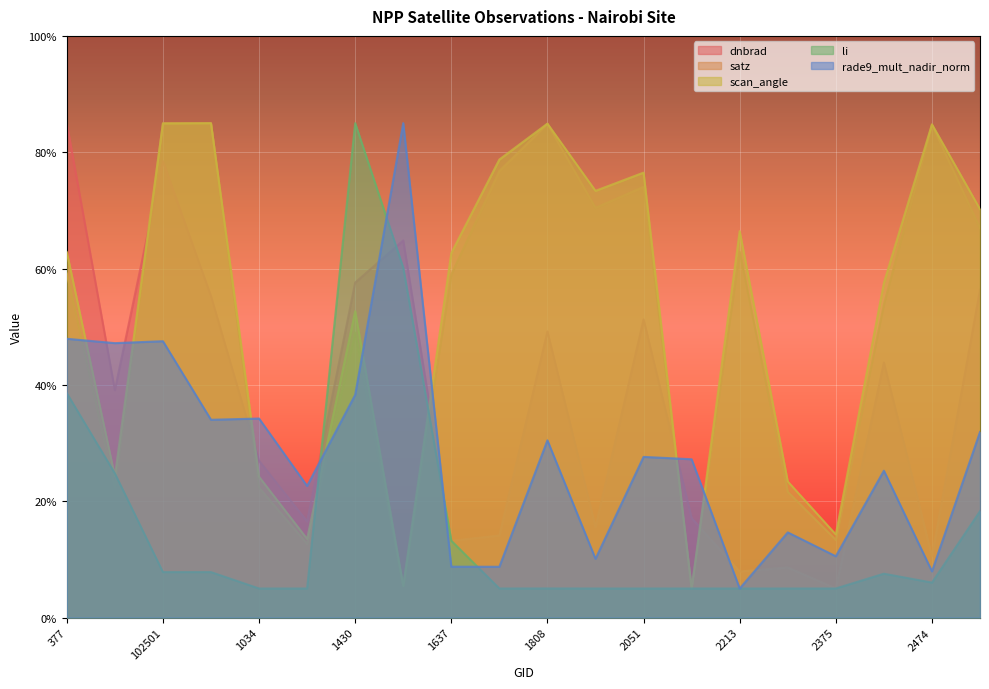

What is the difference between the maximum and second lowest values in the dnbrad series?

77.1